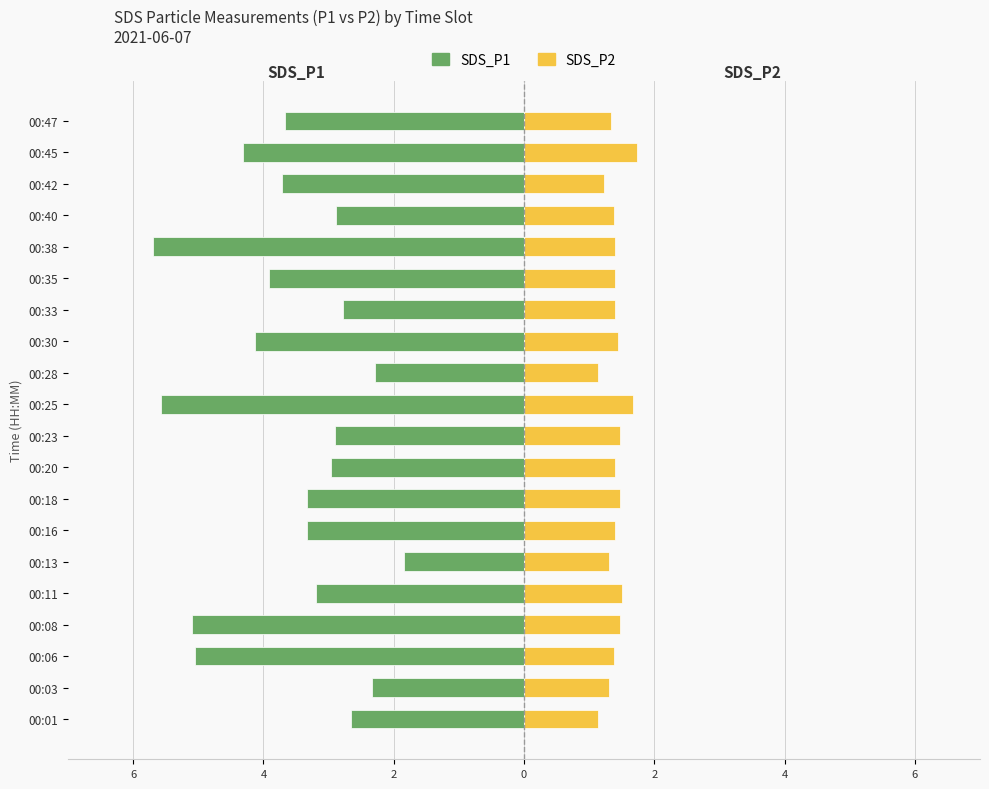

Which series has the widest spread of values?

SDS_P1